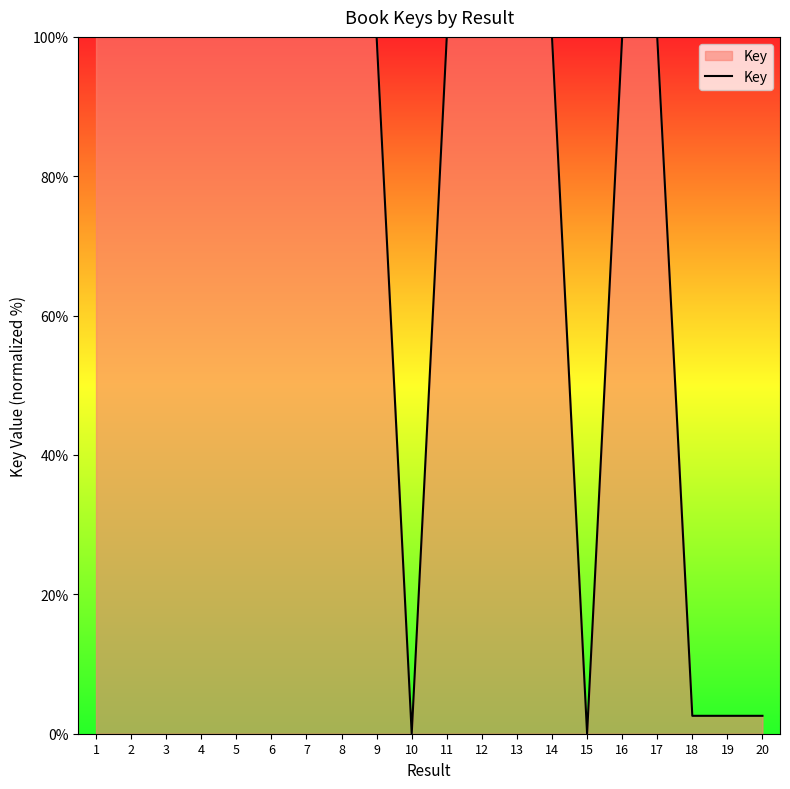

What is the maximum value shown in the chart?

100.0